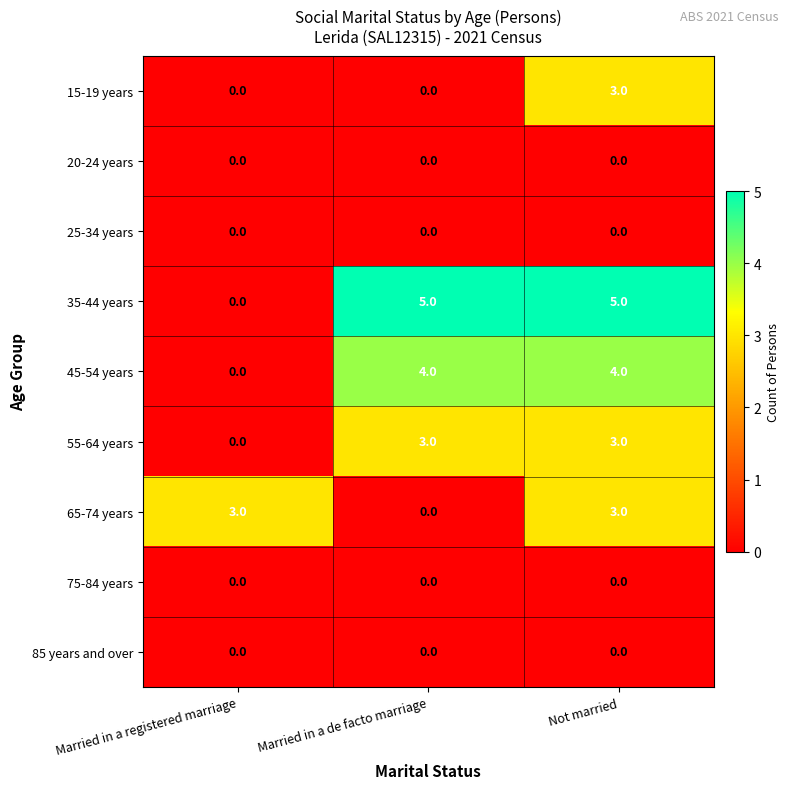

What is the maximum value shown in the chart?

5